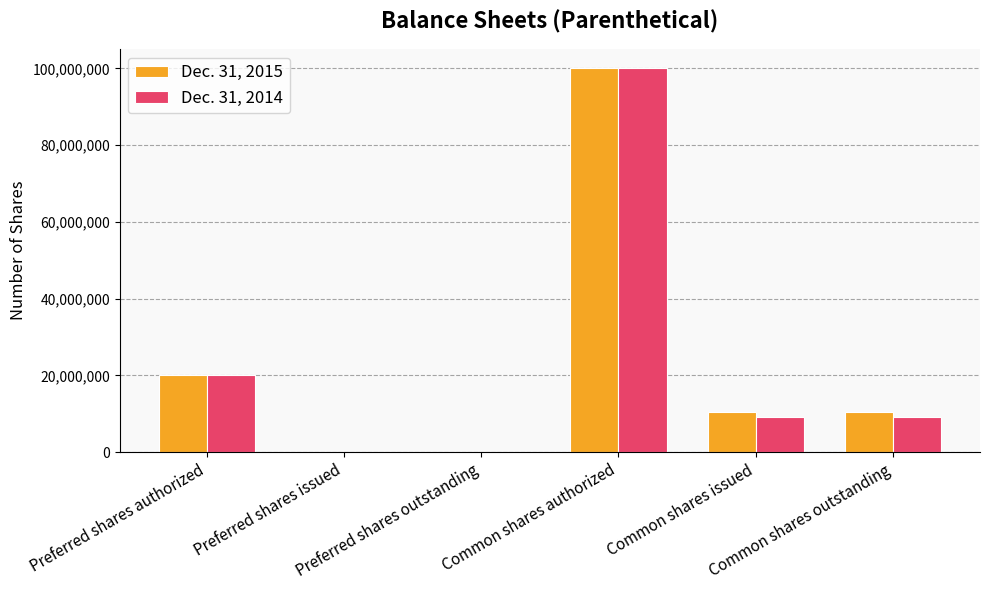

At which category is the sum across all series the highest?

Common shares authorized